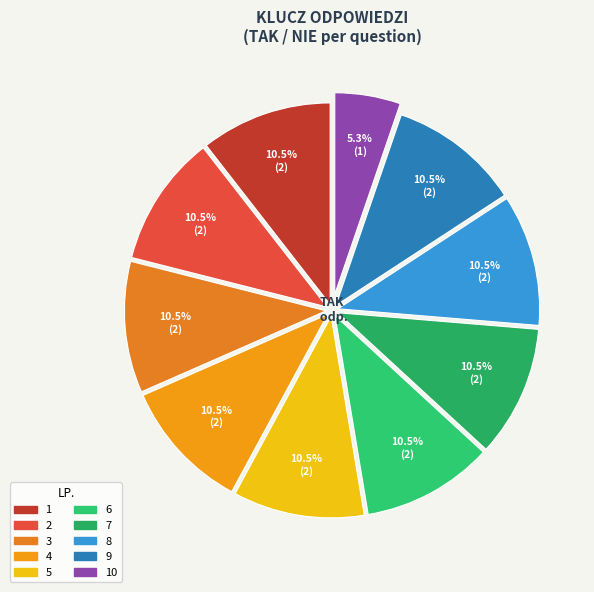

To the nearest percent, what is the combined percentage of 7 and 8?

21%